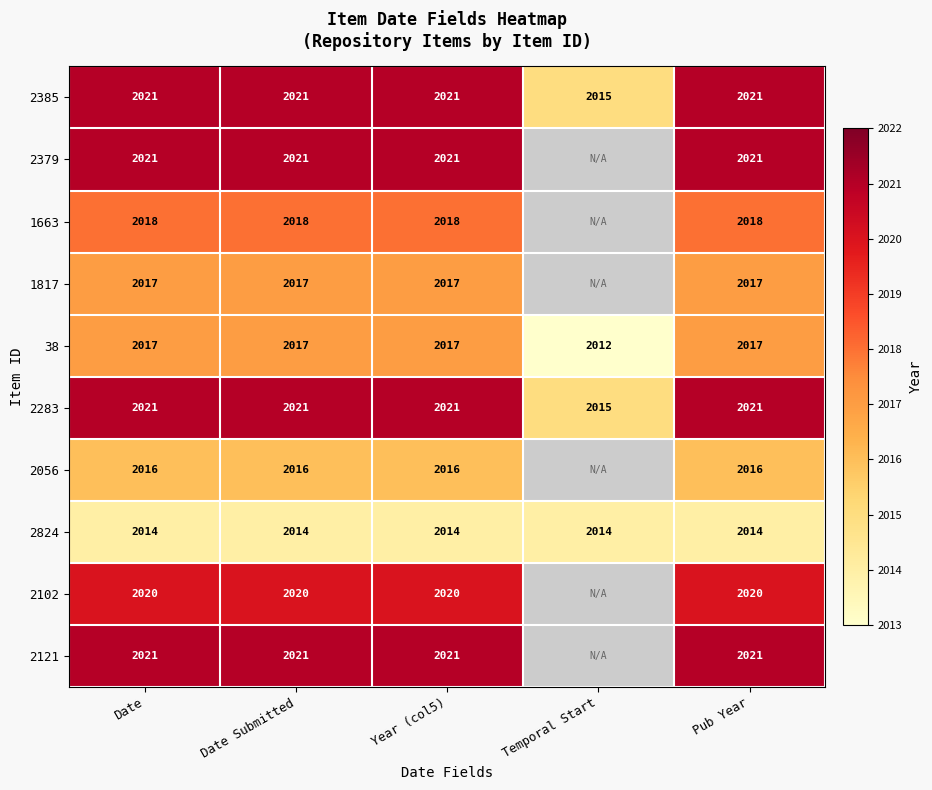

At which category does the chart reach its minimum across all series?

Temporal Start